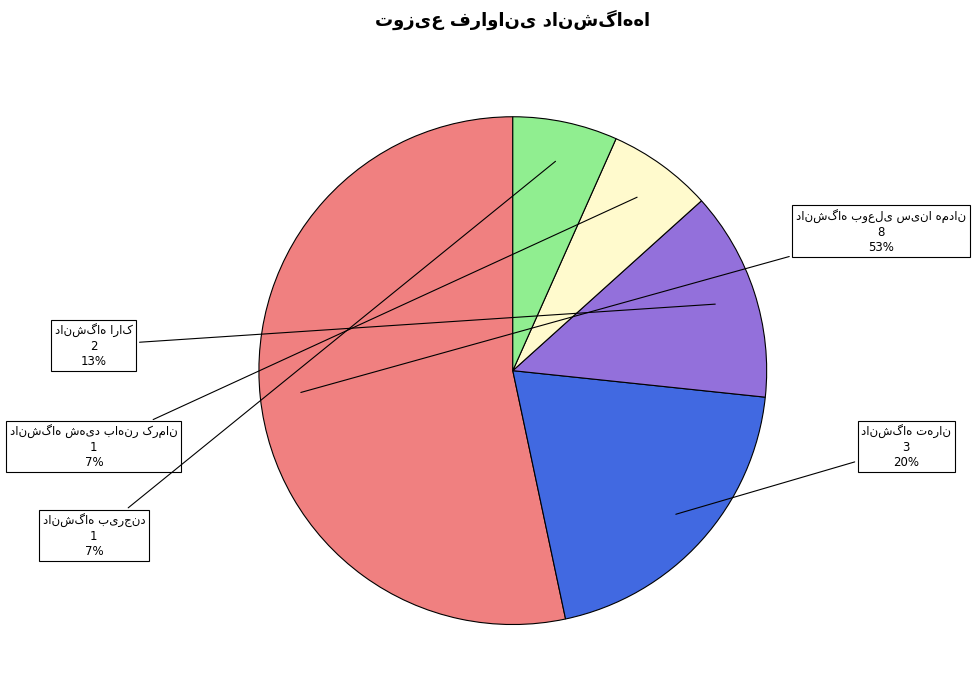

How many segments does this pie chart have?

5